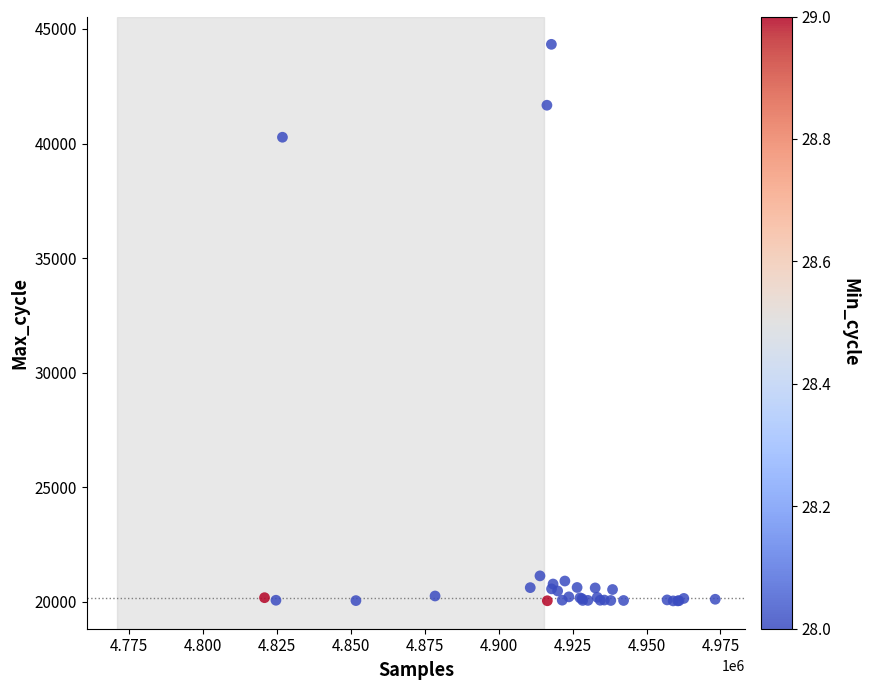

What Y value in the scatter plot is closest to 32183?

40274